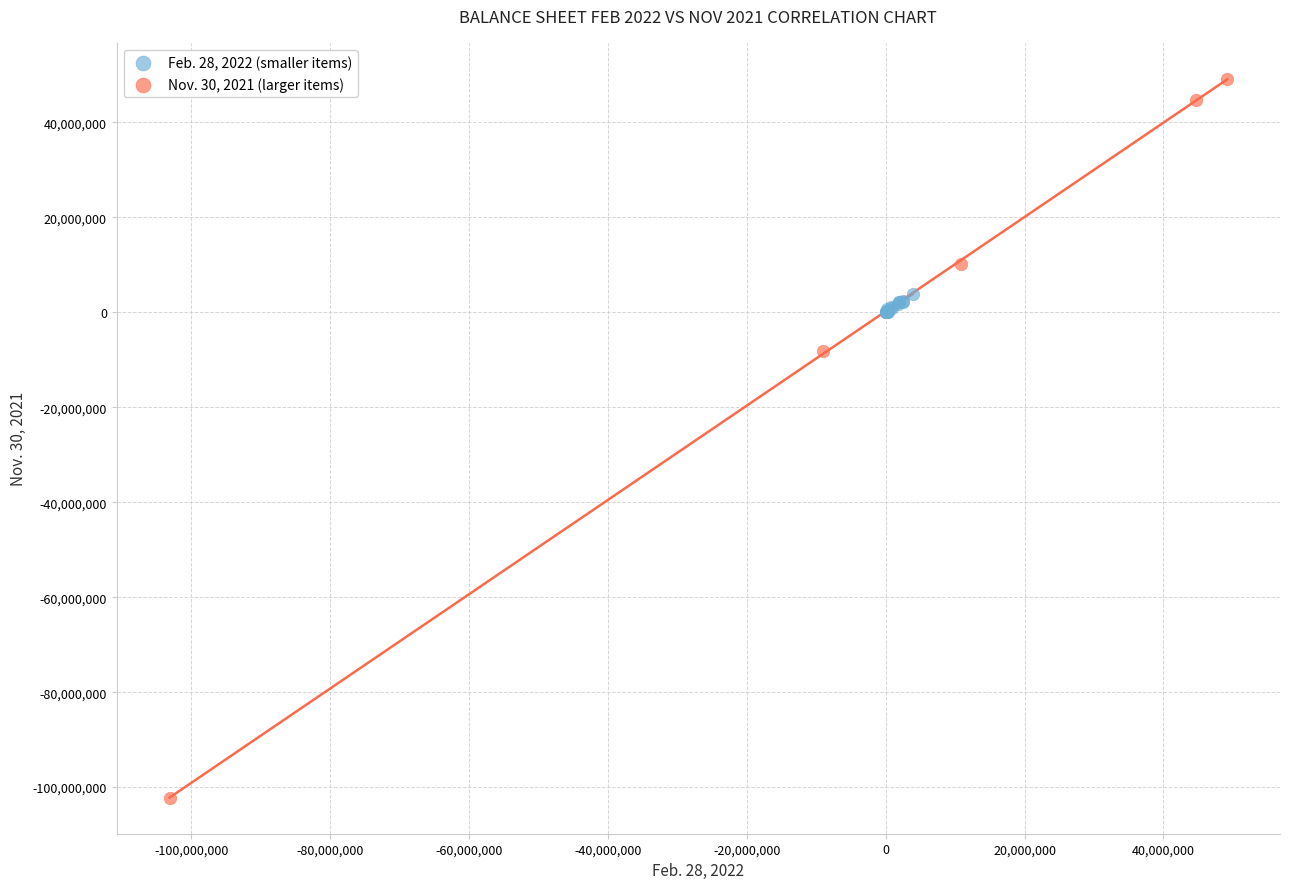

Which series contains the highest Y value?

Nov. 30, 2021 (larger items)